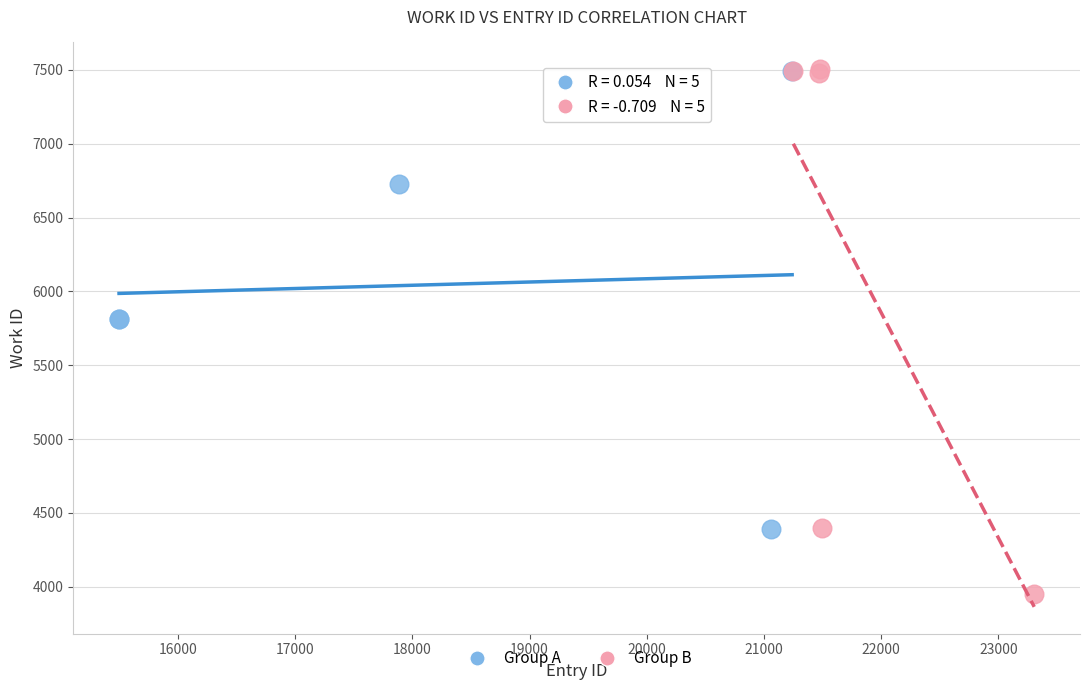

Which series contains the lowest Y value?

Group B